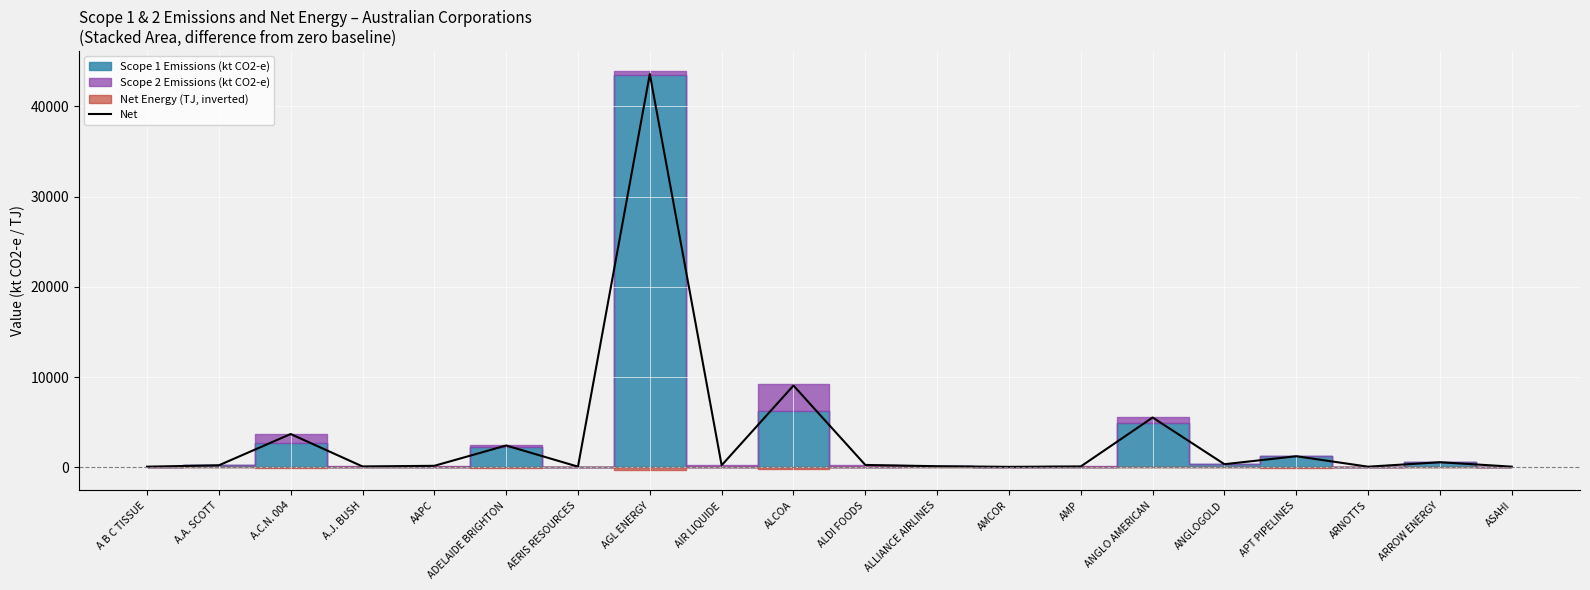

What is the difference between the maximum and second lowest values?

43509.9